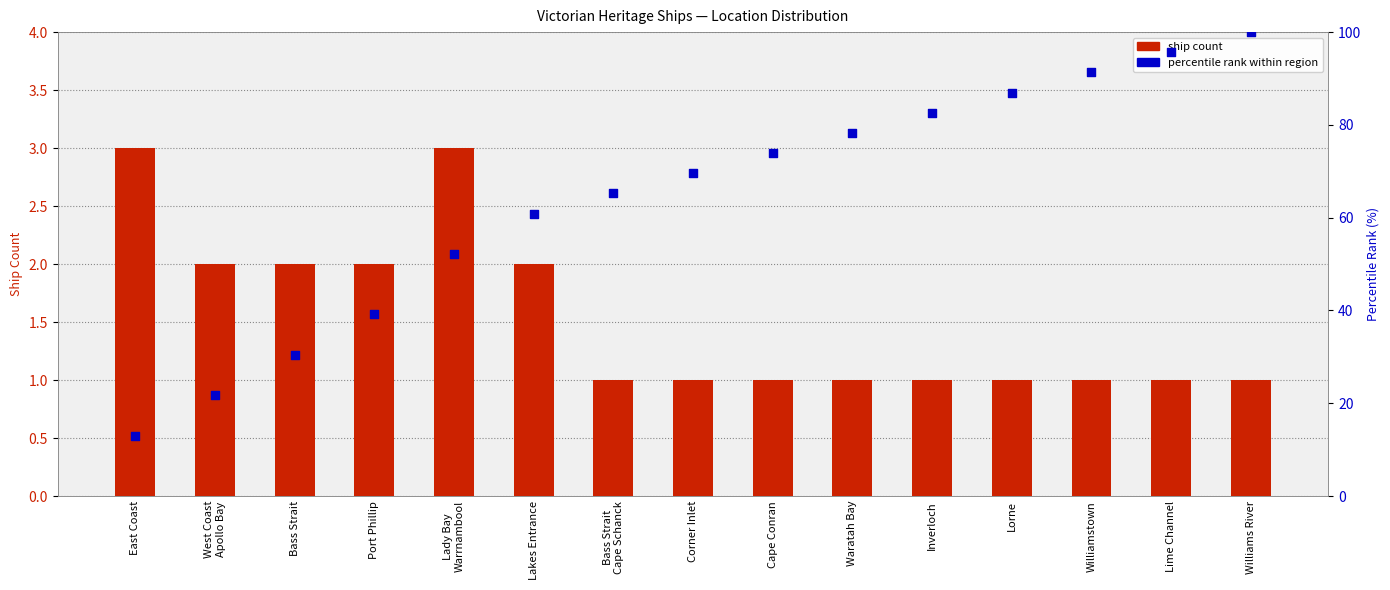

At which category is the sum across all series the highest?

Williams River